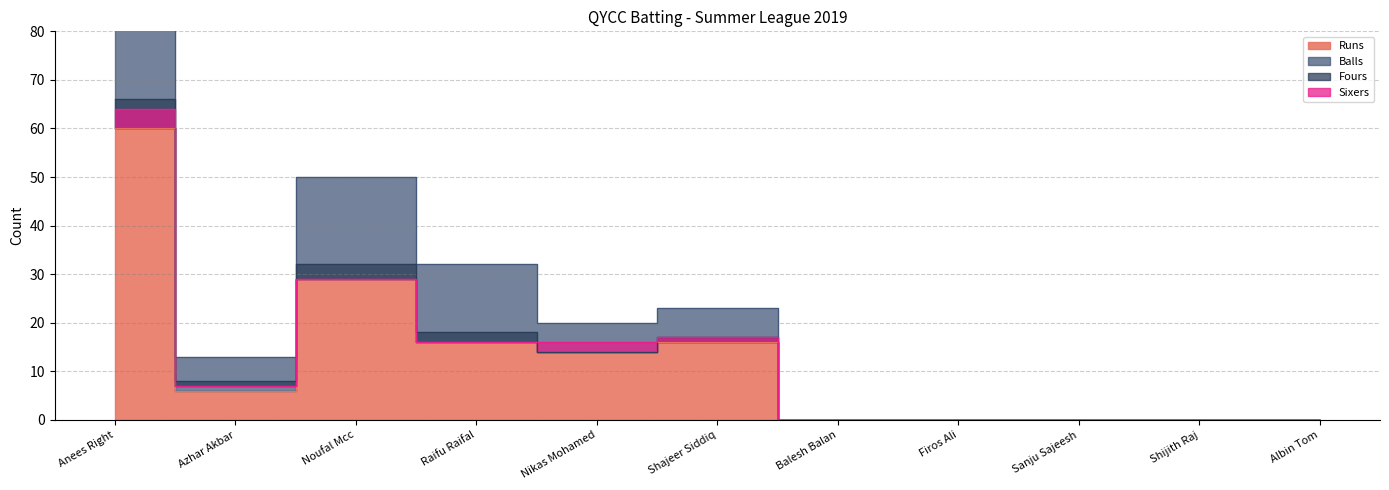

Which series has the widest spread of values?

Balls